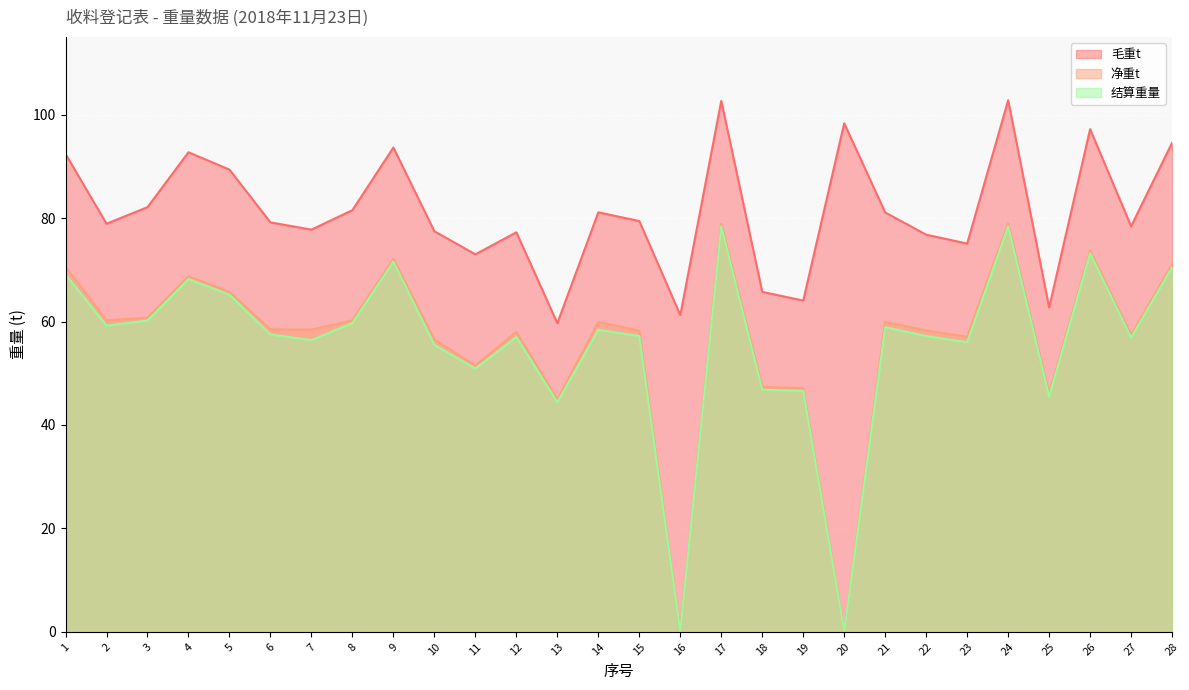

What are all the series names shown in the legend?

毛重t, 净重t, 结算重量